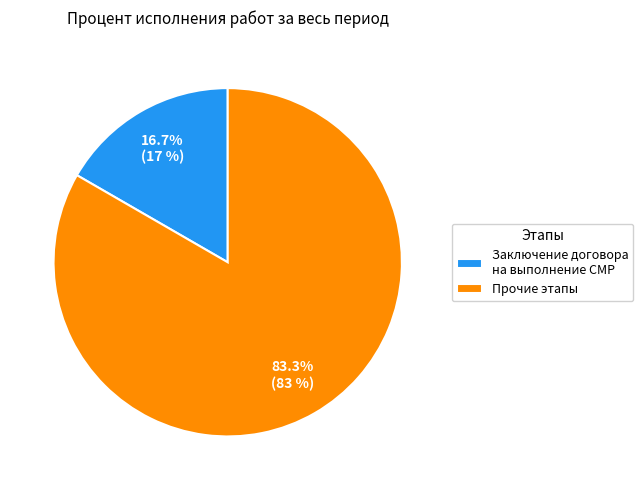

Between Прочие этапы and Заключение договора на выполнение СМР, which is larger?

Прочие этапы